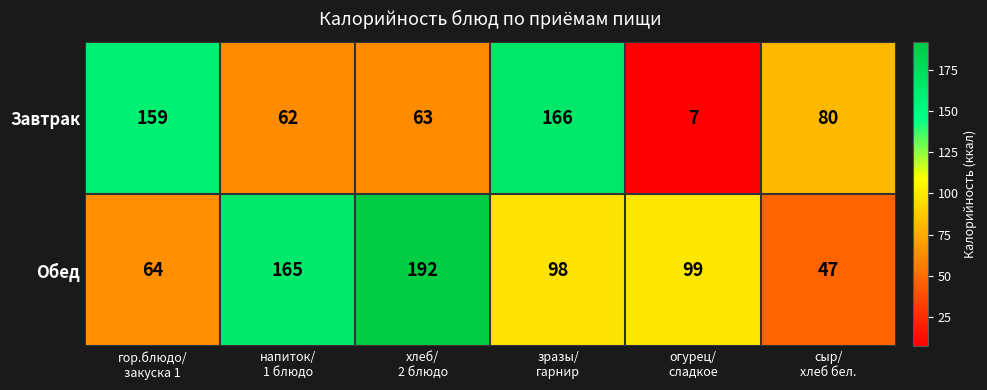

Which series has the largest total across all categories?

Обед